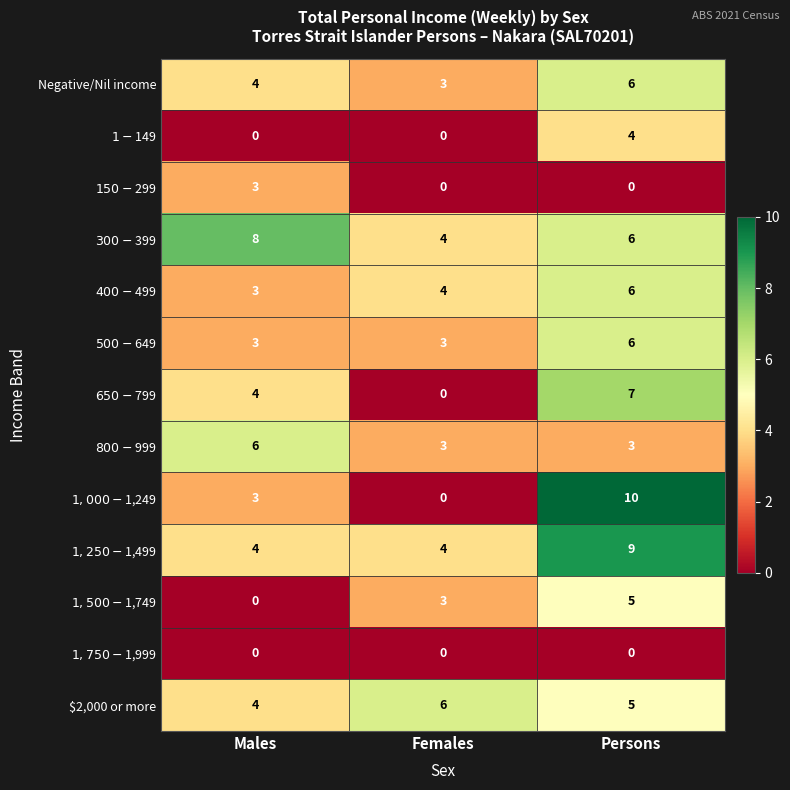

At which label does $2,000 or more first exceed 5?

Females